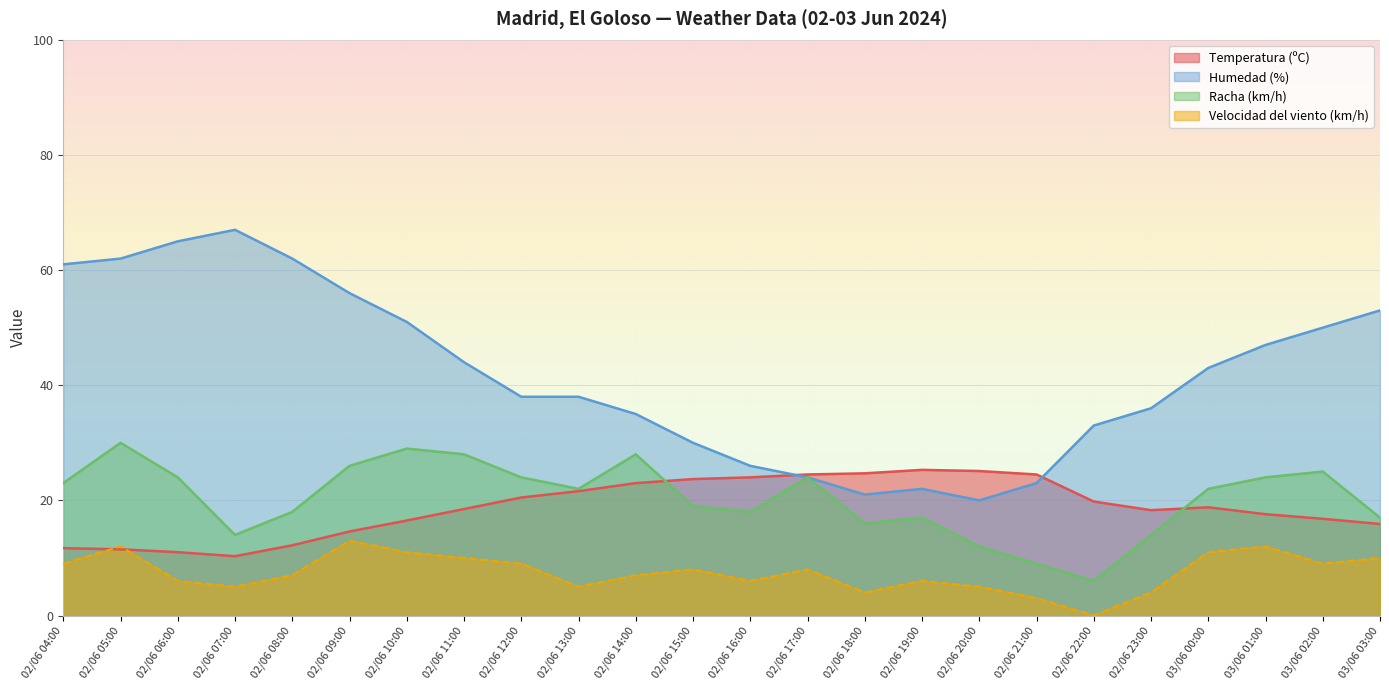

Rank the categories by Racha (km/h) value from lowest to highest.

02/06 22:00, 02/06 21:00, 02/06 20:00, 02/06 23:00, 02/06 07:00, 02/06 18:00, 03/06 03:00, 02/06 19:00, 02/06 16:00, 02/06 08:00, 02/06 15:00, 03/06 00:00, 02/06 13:00, 02/06 04:00, 03/06 01:00, 02/06 17:00, 02/06 12:00, 02/06 06:00, 03/06 02:00, 02/06 09:00, 02/06 14:00, 02/06 11:00, 02/06 10:00, 02/06 05:00